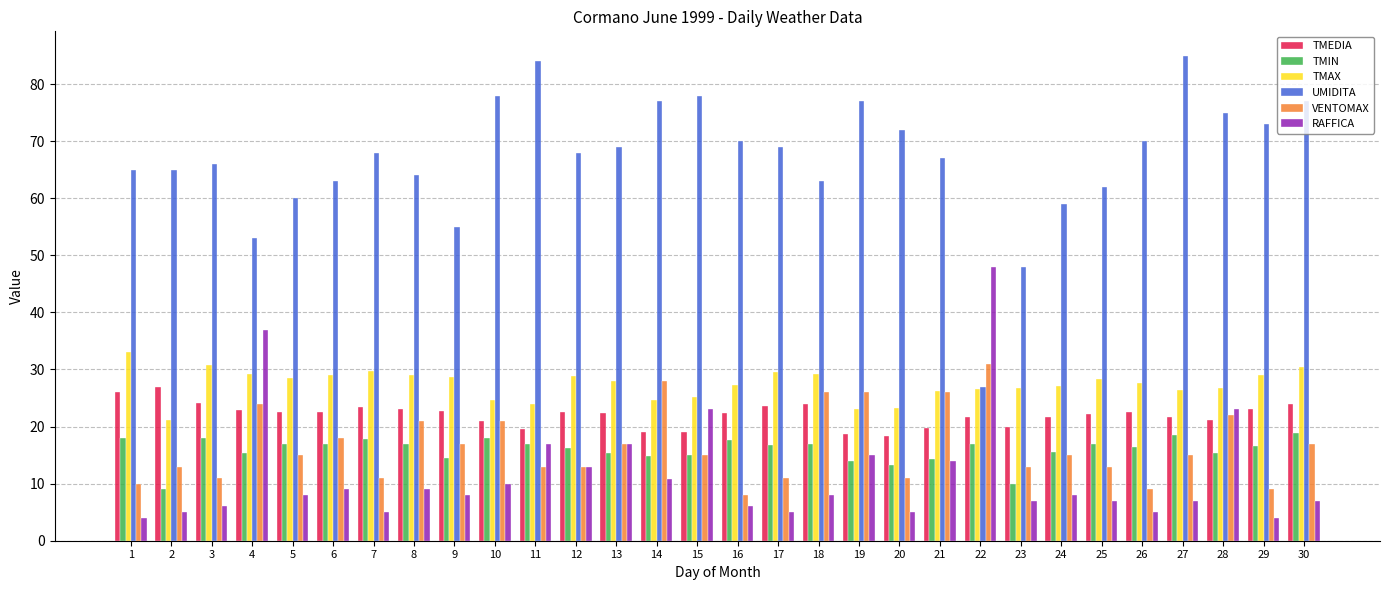

Does the chart contain stacked bars?

No